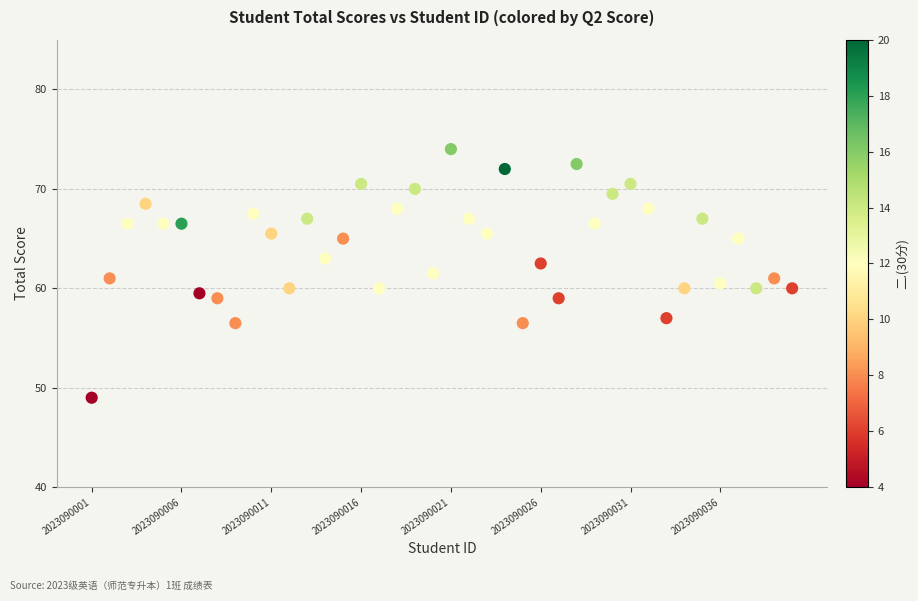

What is the range of X values (max minus min)?

39.0